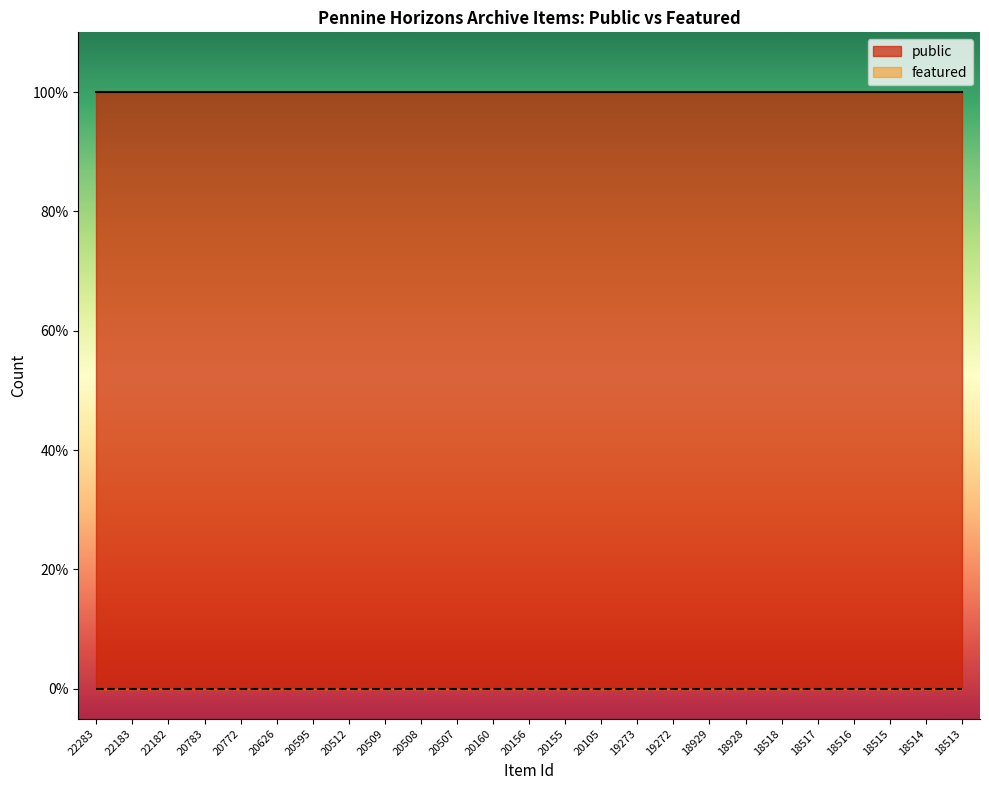

Count the number of categories in the chart.

25